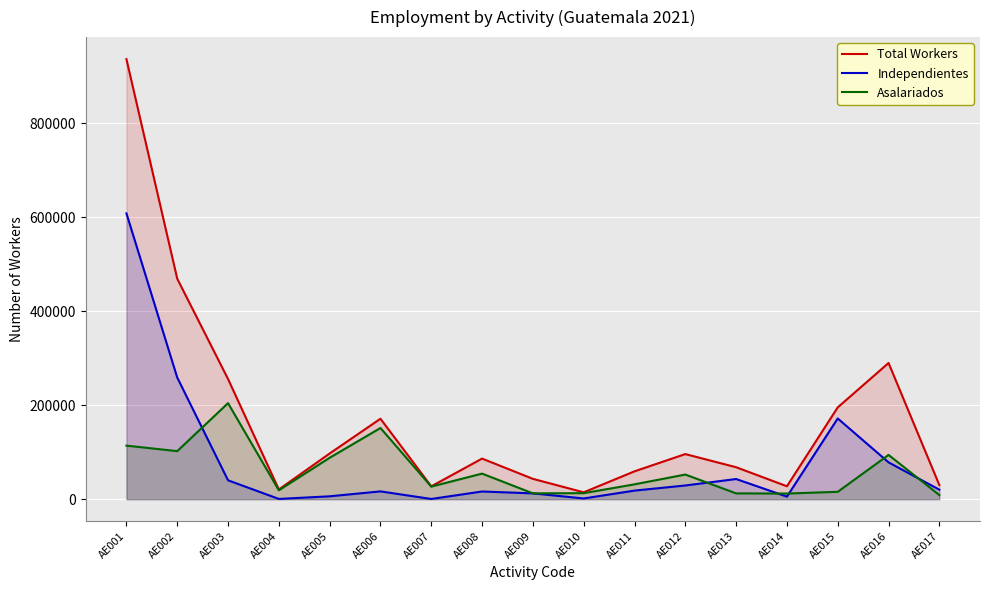

Is it true that Asalariados equals 88127 at AE005?

True